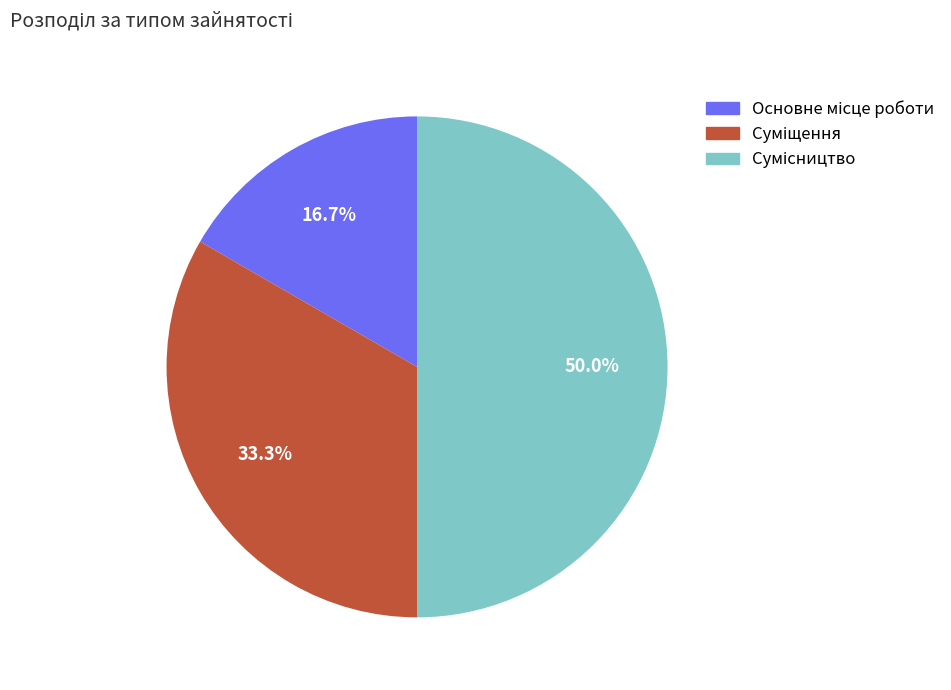

To the nearest percent, what portion does Основне місце роботи represent?

17%